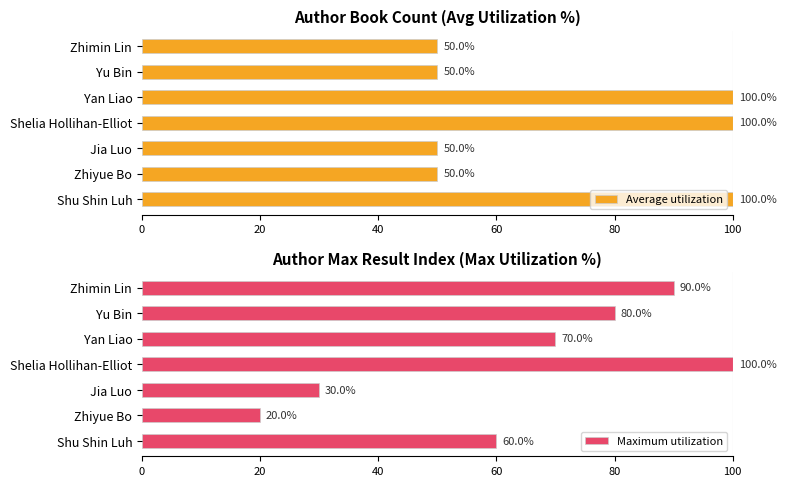

What are all the series names shown in the legend?

Average utilization, Maximum utilization